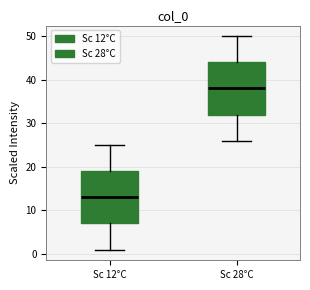

Reading left to right, transcribe this box plot: for each box, give where its median line is, the range the box spans, and where its two whiskers end, as read against the y-axis. The values are not printed on the chart, so give them approximately, as read against the axis.

Sc 12°C: median 13, box 7 to 19, whiskers 1 to 25
Sc 28°C: median 38, box 32 to 44, whiskers 26 to 50